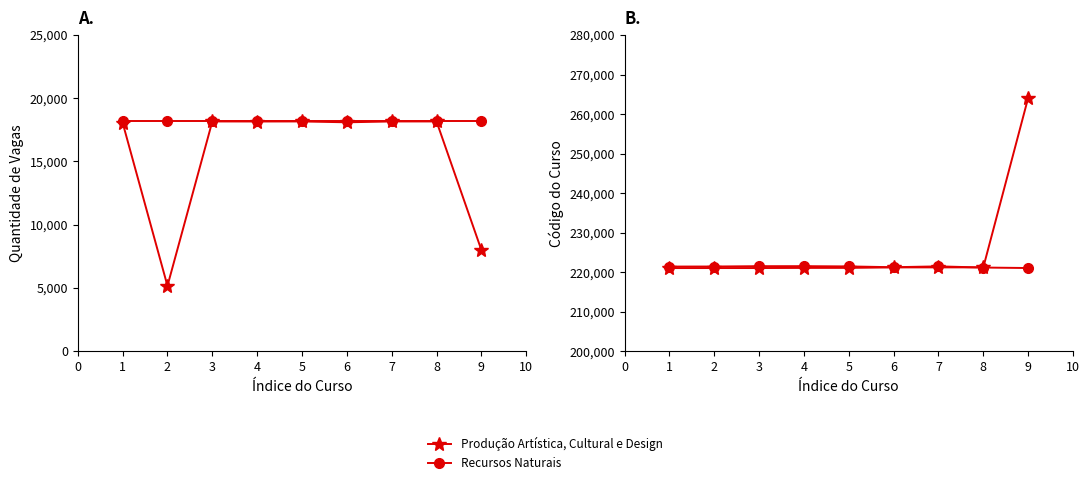

Is the value of Produção Artística, Cultural e Design at 3 greater than the value of Recursos Naturais at 6?

No